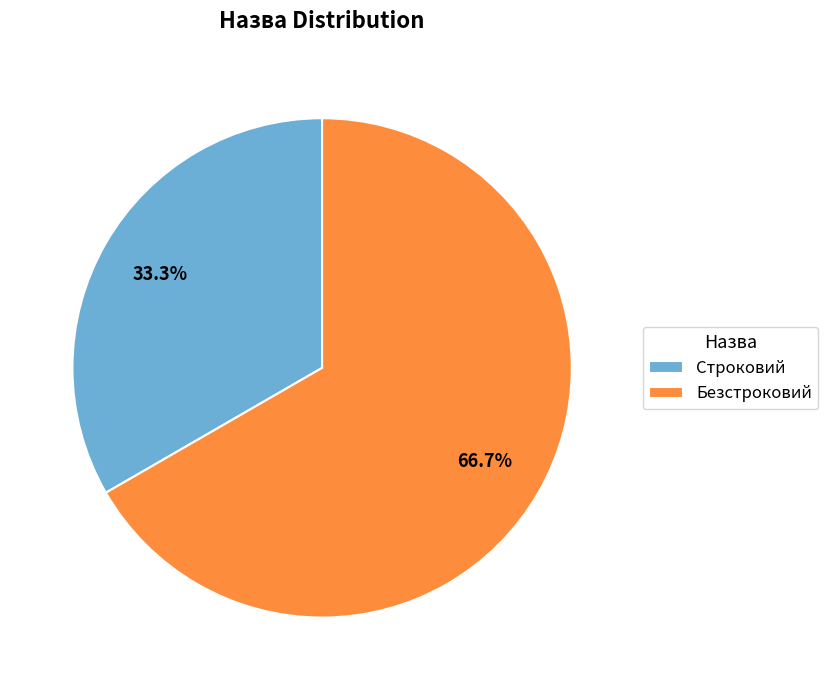

What percentage is the Строковий slice, to the nearest percent?

33%